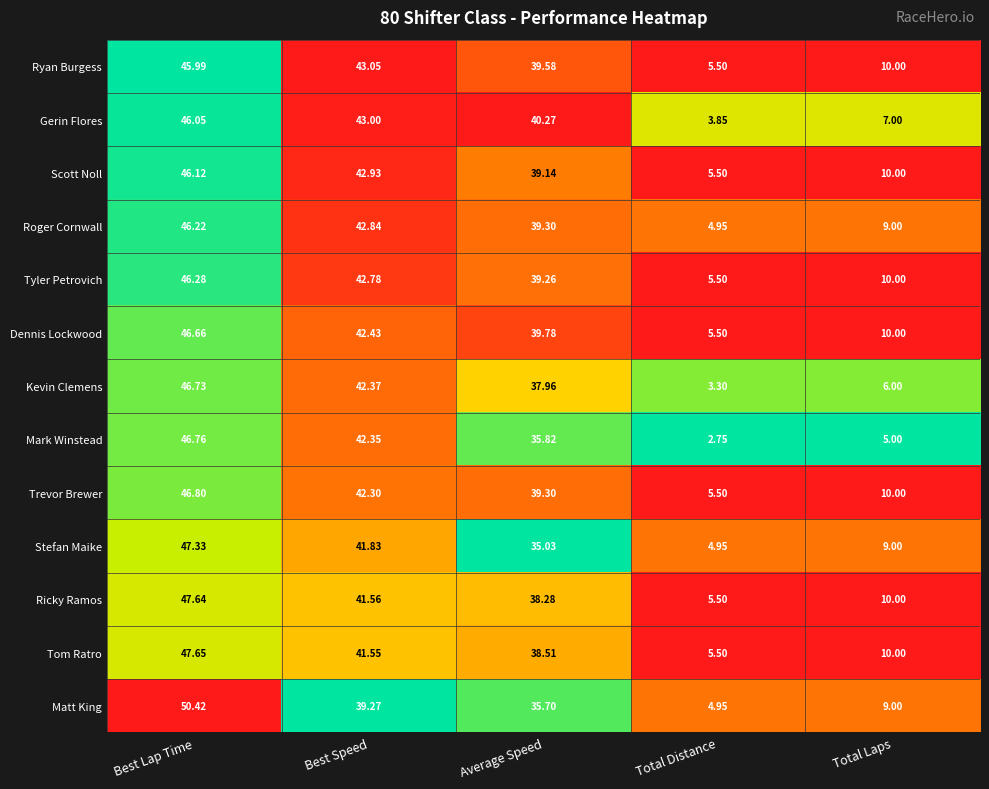

What is the difference between the highest and lowest values at Best Lap Time?

4.4